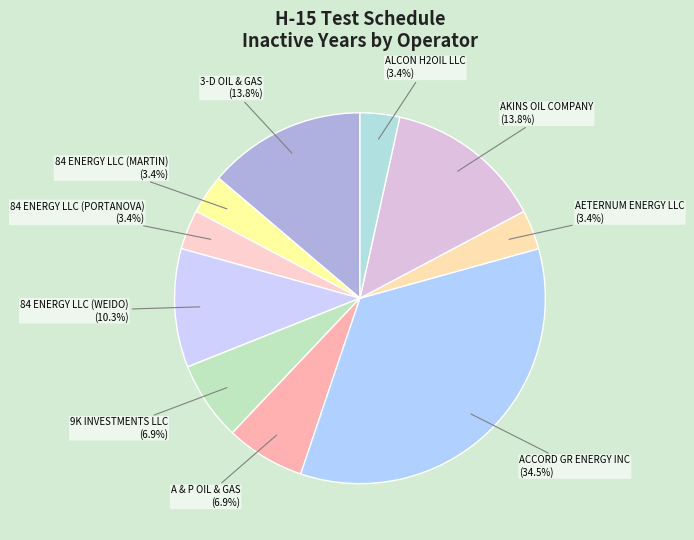

How many slices are in this pie chart?

10